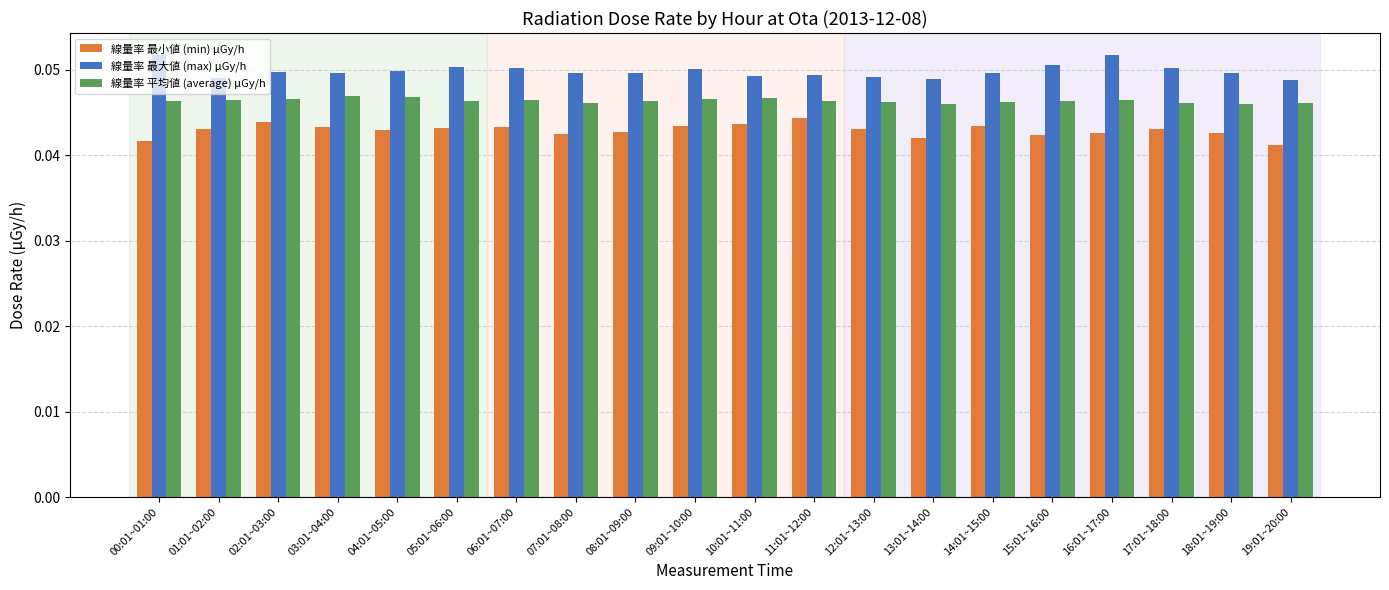

Rank the series at 13:01~14:00 from lowest to highest value.

線量率 最小値 (min) μGy/h, 線量率 平均値 (average) μGy/h, 線量率 最大値 (max) μGy/h